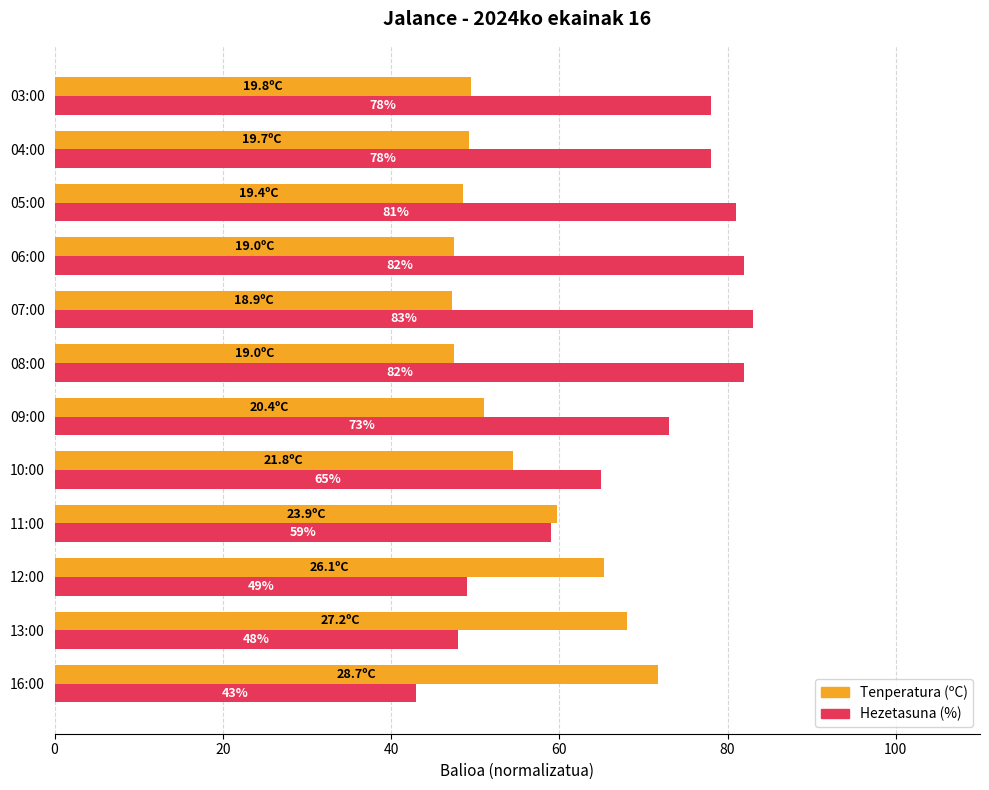

At which category does the chart reach its minimum across all series?

16:00